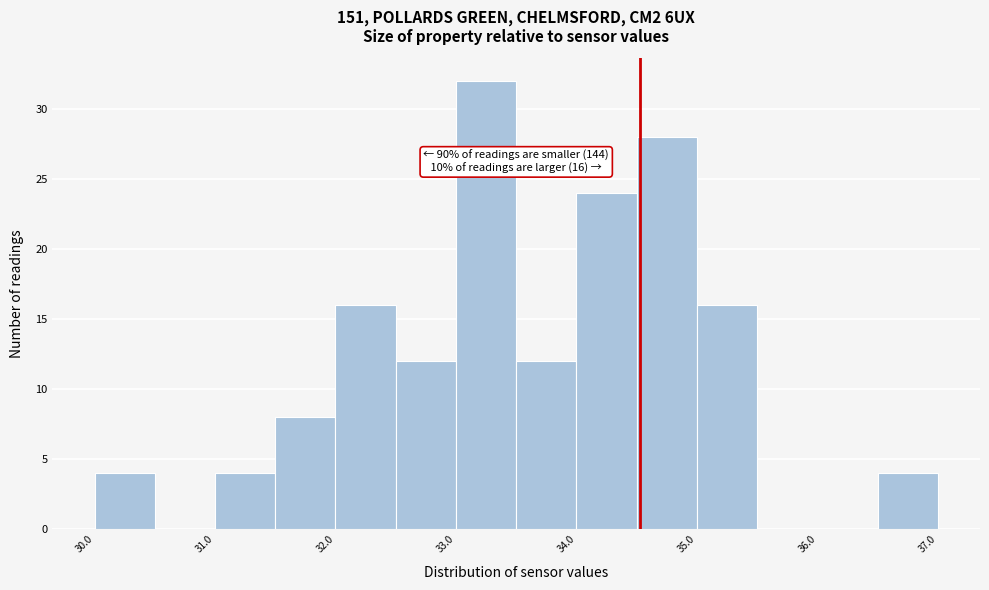

Which range on the x-axis has the tallest bar?

33.0 to 33.5